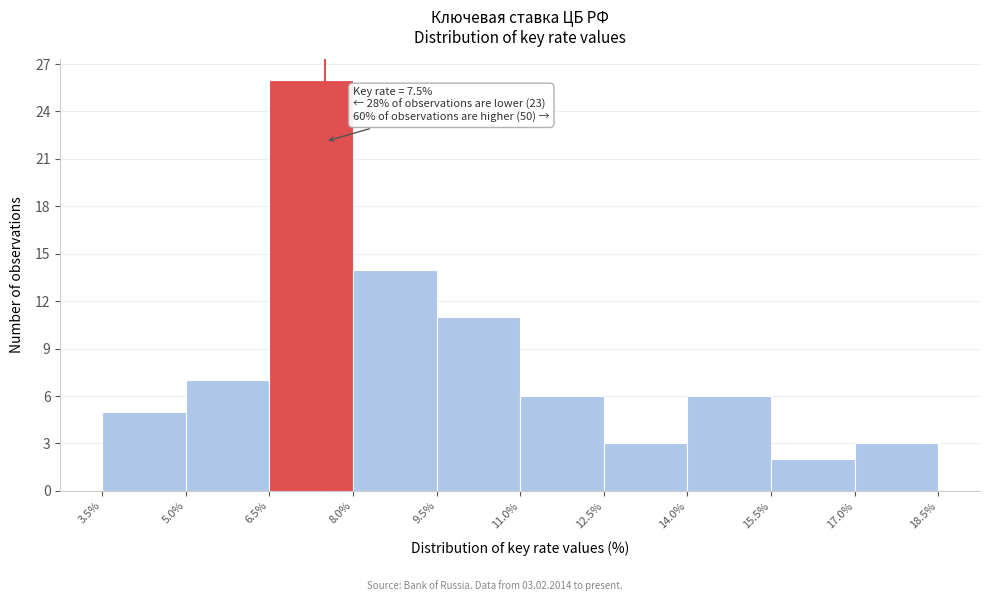

Which range on the x-axis has the tallest bar?

6.5% to 8.0%